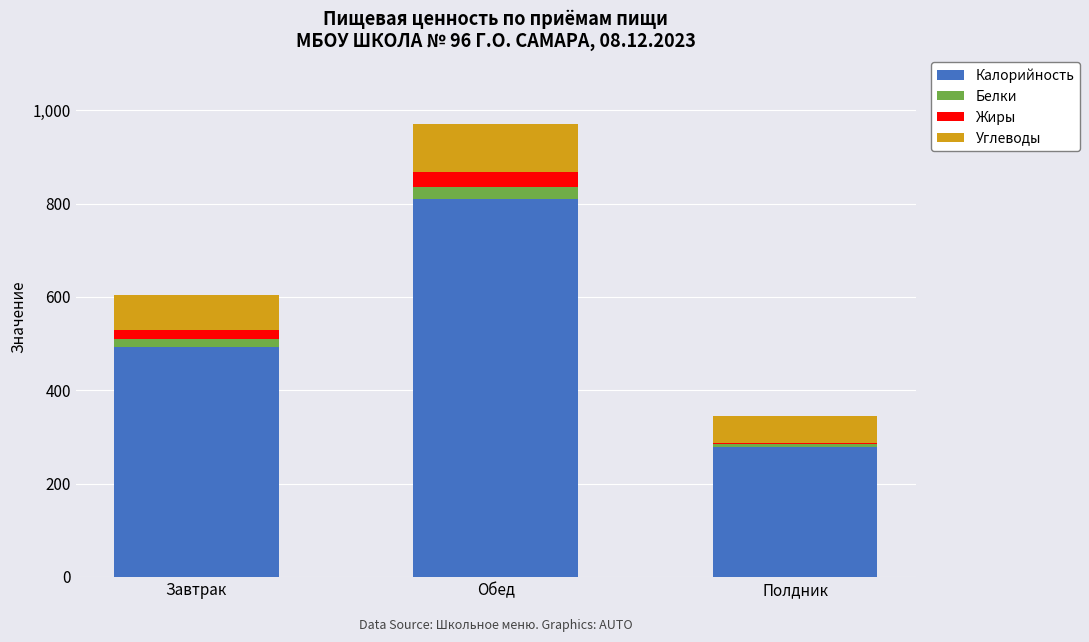

True or false: Калорийность has a value of 129.5 at Завтрак.

False